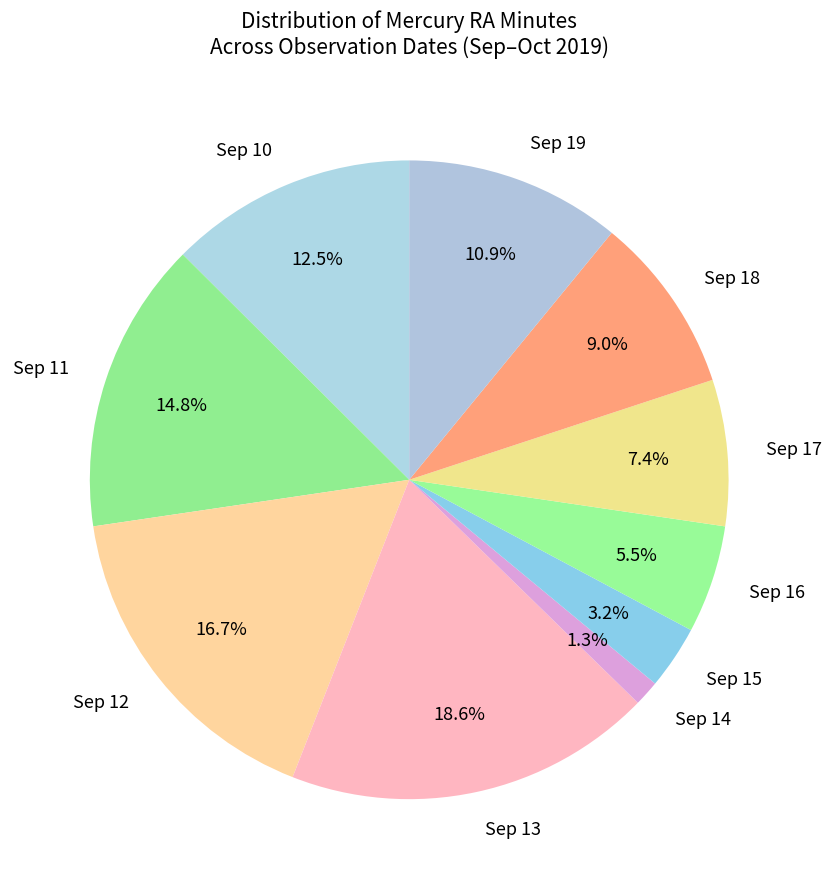

What is the ratio of the value at Sep 13 to the value at Sep 10?

1.5